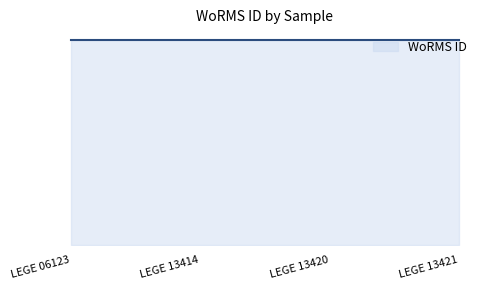

Reading left to right, what are all the values shown in this chart?

146957	146956	146956	146956